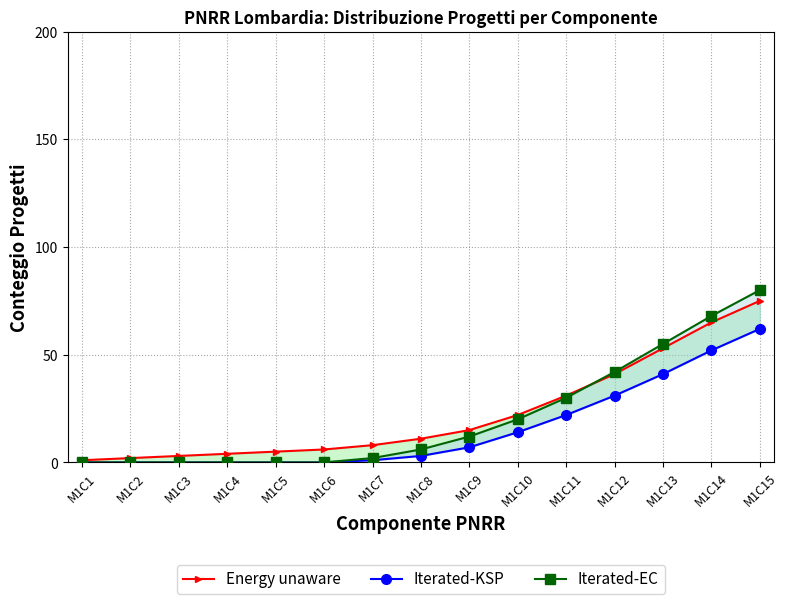

Reading left to right, transcribe all the data shown in this chart.

Energy unaware: M1C1=1	M1C2=2	M1C3=3	M1C4=4	M1C5=5	M1C6=6	M1C7=8	M1C8=11	M1C9=15	M1C10=22	M1C11=31	M1C12=41	M1C13=53	M1C14=65	M1C15=75
Iterated-KSP: M1C1=0	M1C2=0	M1C3=0	M1C4=0	M1C5=0	M1C6=0	M1C7=1	M1C8=3	M1C9=7	M1C10=14	M1C11=22	M1C12=31	M1C13=41	M1C14=52	M1C15=62
Iterated-EC: M1C1=0	M1C2=0	M1C3=0	M1C4=0	M1C5=0	M1C6=0	M1C7=2	M1C8=6	M1C9=12	M1C10=20	M1C11=30	M1C12=42	M1C13=55	M1C14=68	M1C15=80